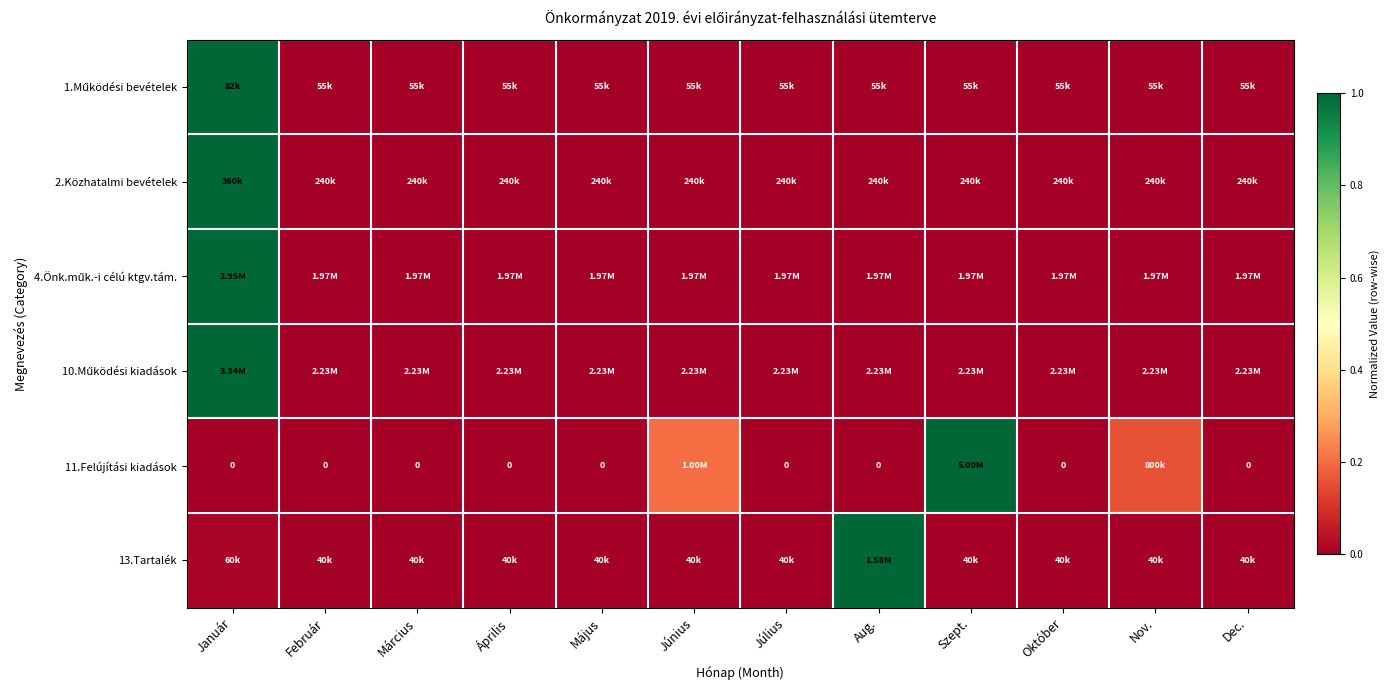

How many categories are shown in the chart?

12